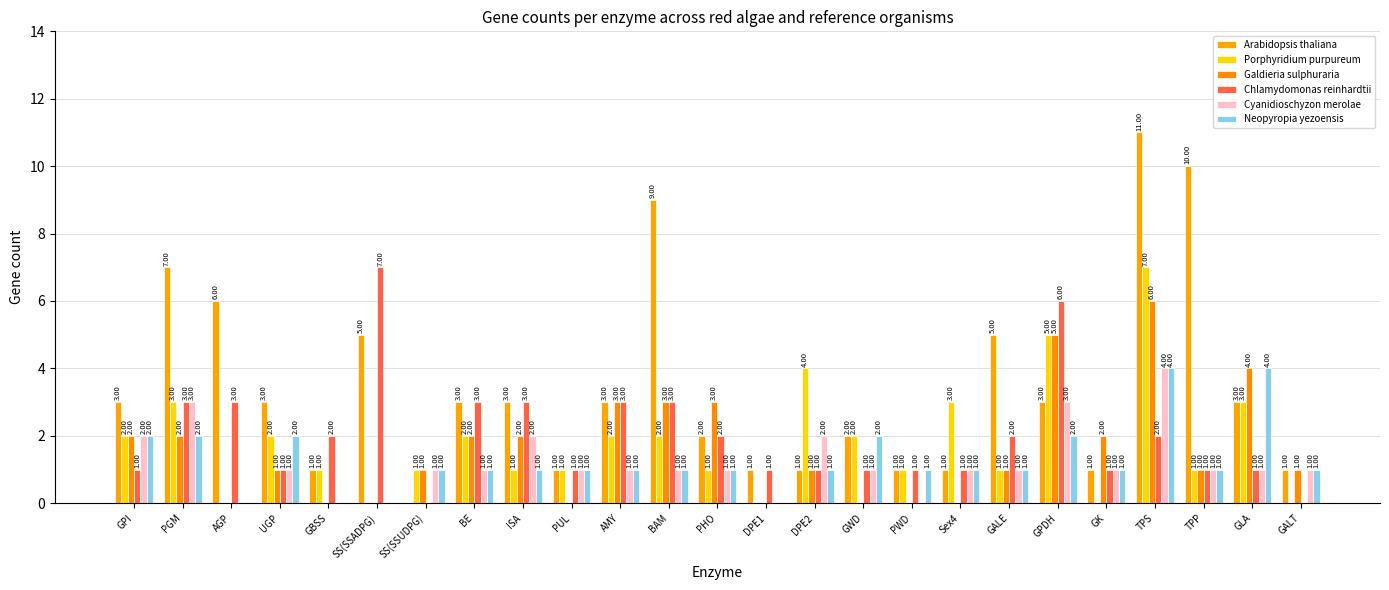

What is the label of the 5th bar from the right?

GK